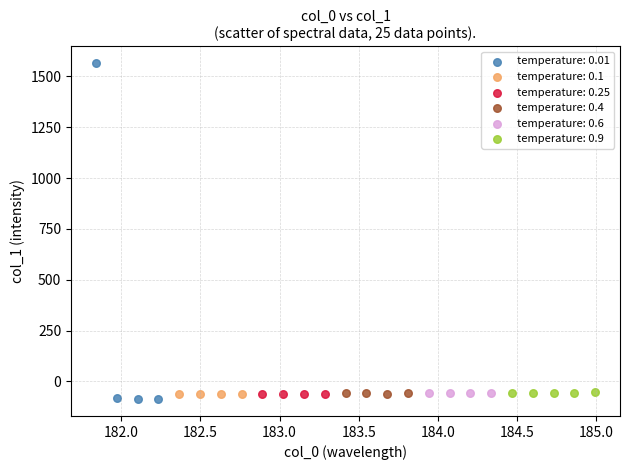

Which series has the largest Y range (max minus min)?

temperature: 0.01